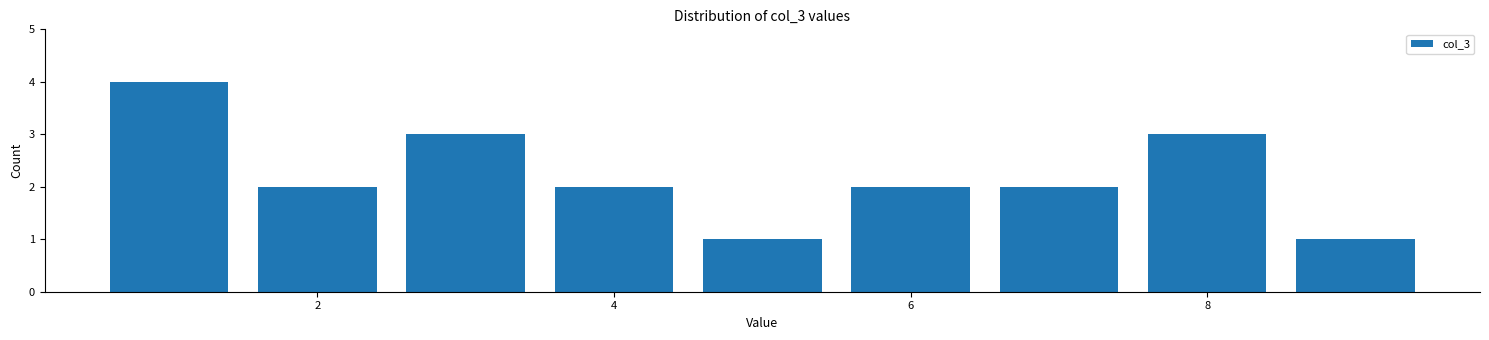

Reading left to right, list every bar in this chart as the range it spans on the x-axis followed by its height. Neither the bar edges nor the heights are printed on the chart, so give them approximately, as read against the axes.

0.5 to 1.5: 4
1.5 to 2.5: 2
2.5 to 3.5: 3
3.5 to 4.5: 2
4.5 to 5.5: 1
5.5 to 6.5: 2
6.5 to 7.5: 2
7.5 to 8.5: 3
8.5 to 9.5: 1